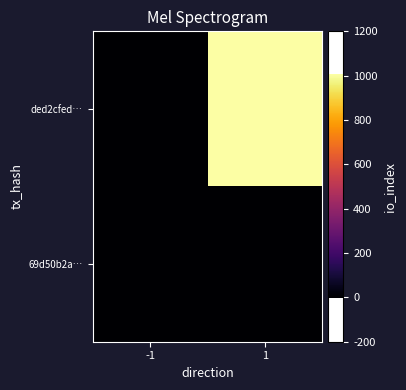

Reading left to right, what are all the values shown in this chart?

ded2cfed…: -1=-1	1=1007
69d50b2a…: -1=1	1=1